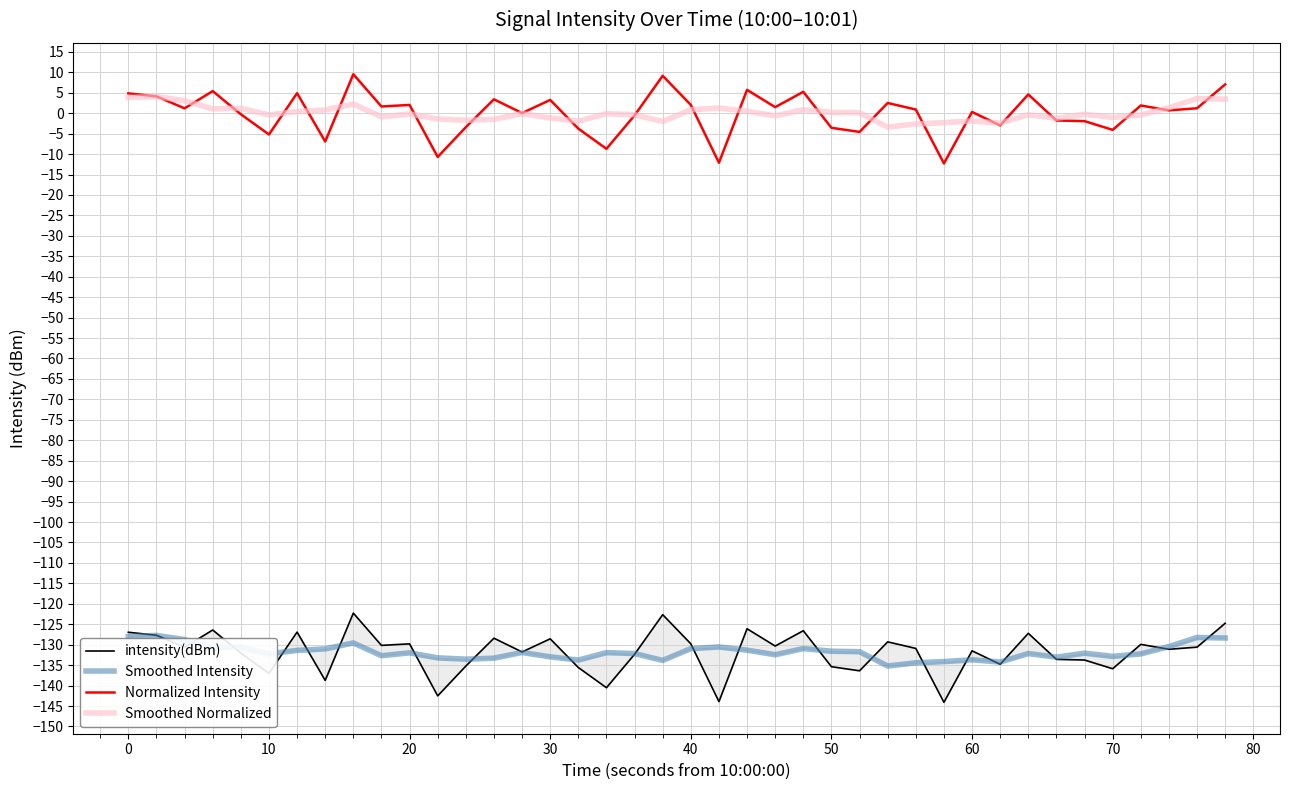

Which series has the largest total across all categories?

Smoothed Normalized